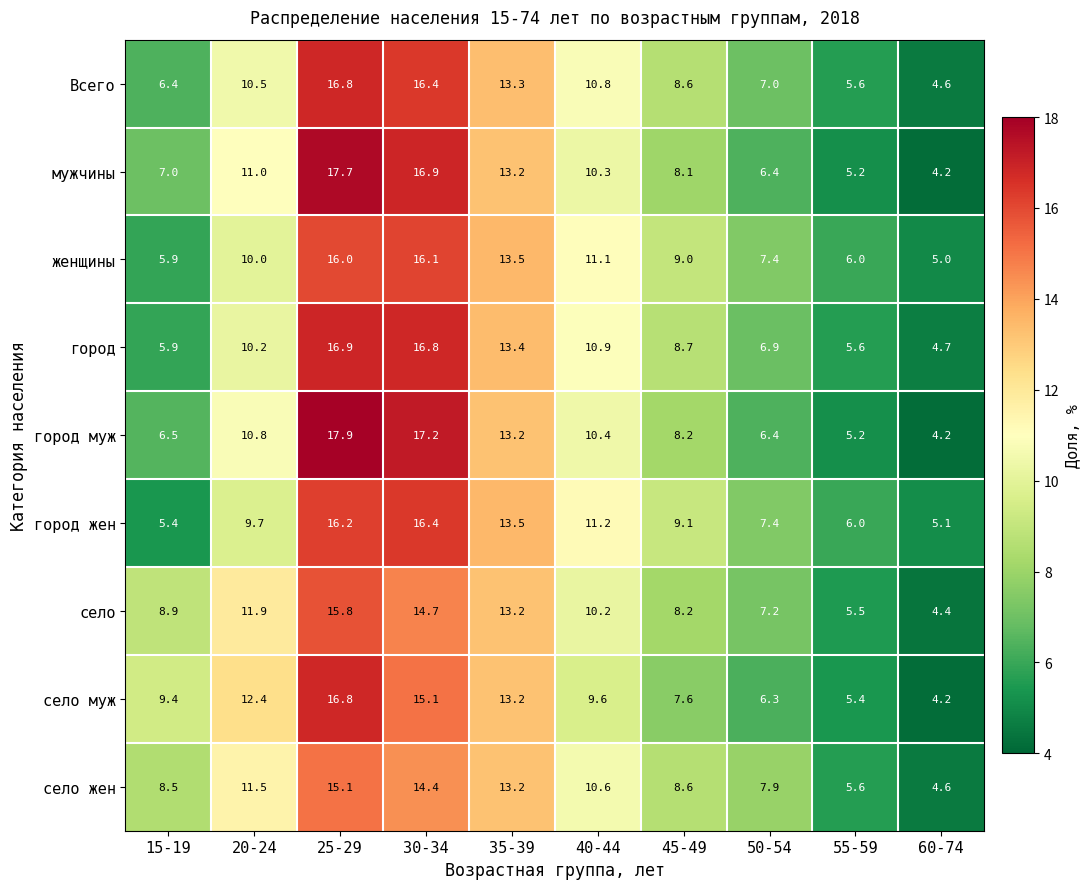

What is the total value across all series at 40-44?

95.1